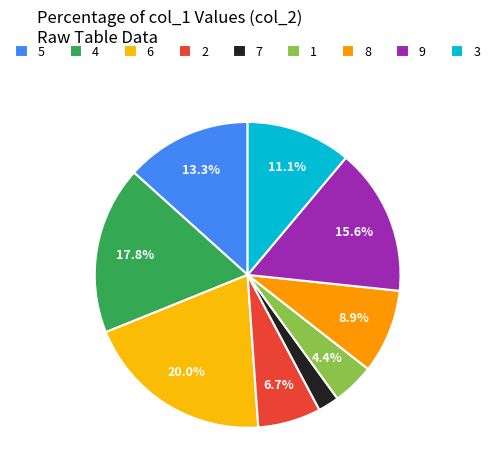

What percentage do 6 and 3 together represent?

31.1%